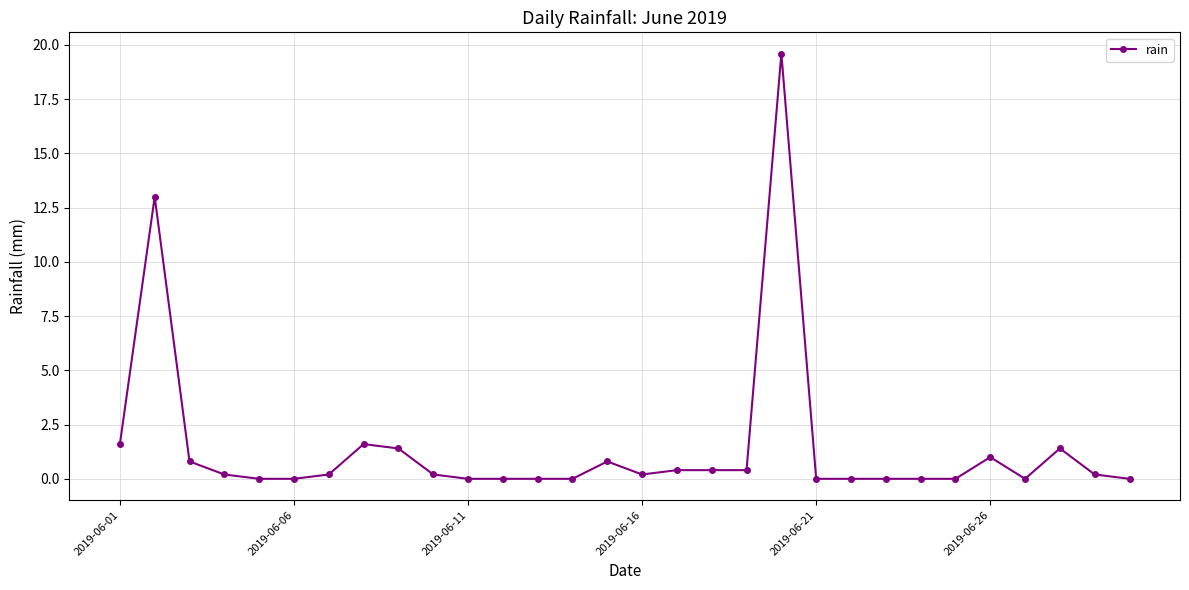

What is the maximum value shown in the chart?

19.6